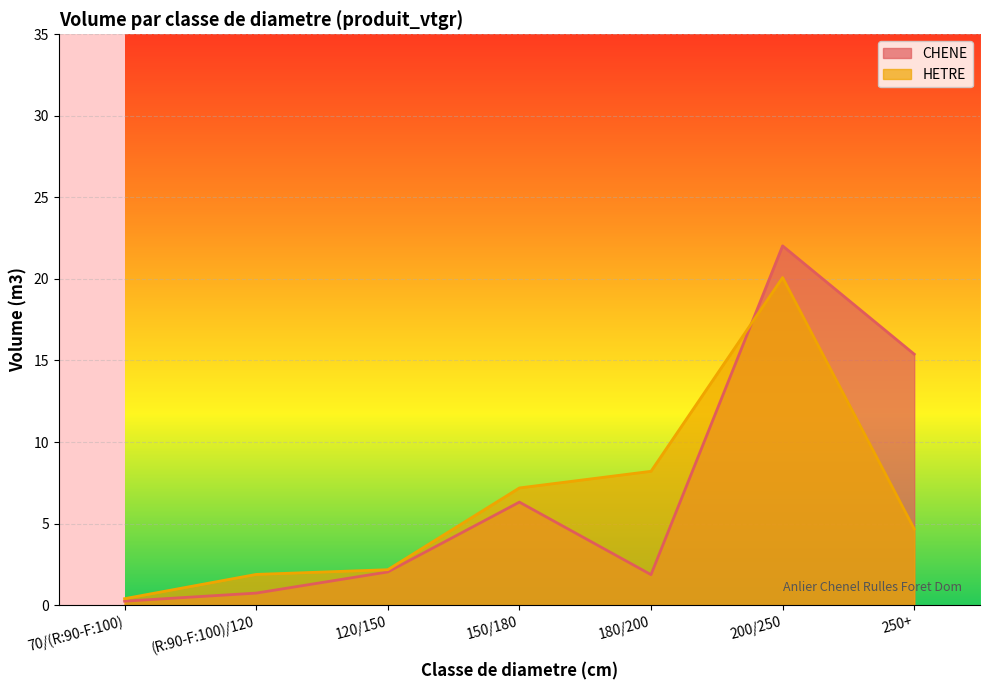

At how many categories does at least one series exceed 10?

2